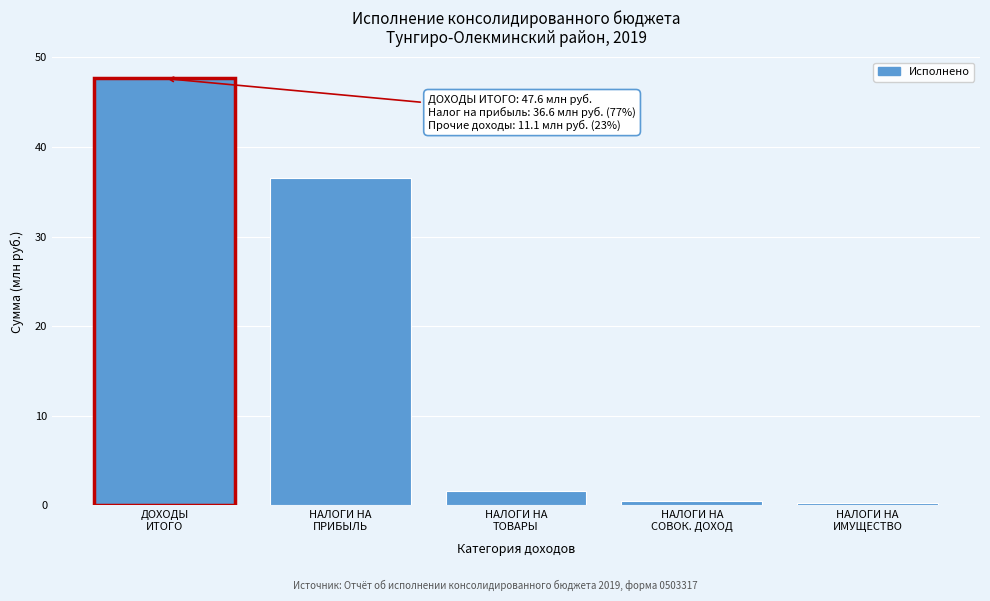

Reading left to right, list all the values displayed in this chart.

47.6	36.6	1.6	0.5	0.2